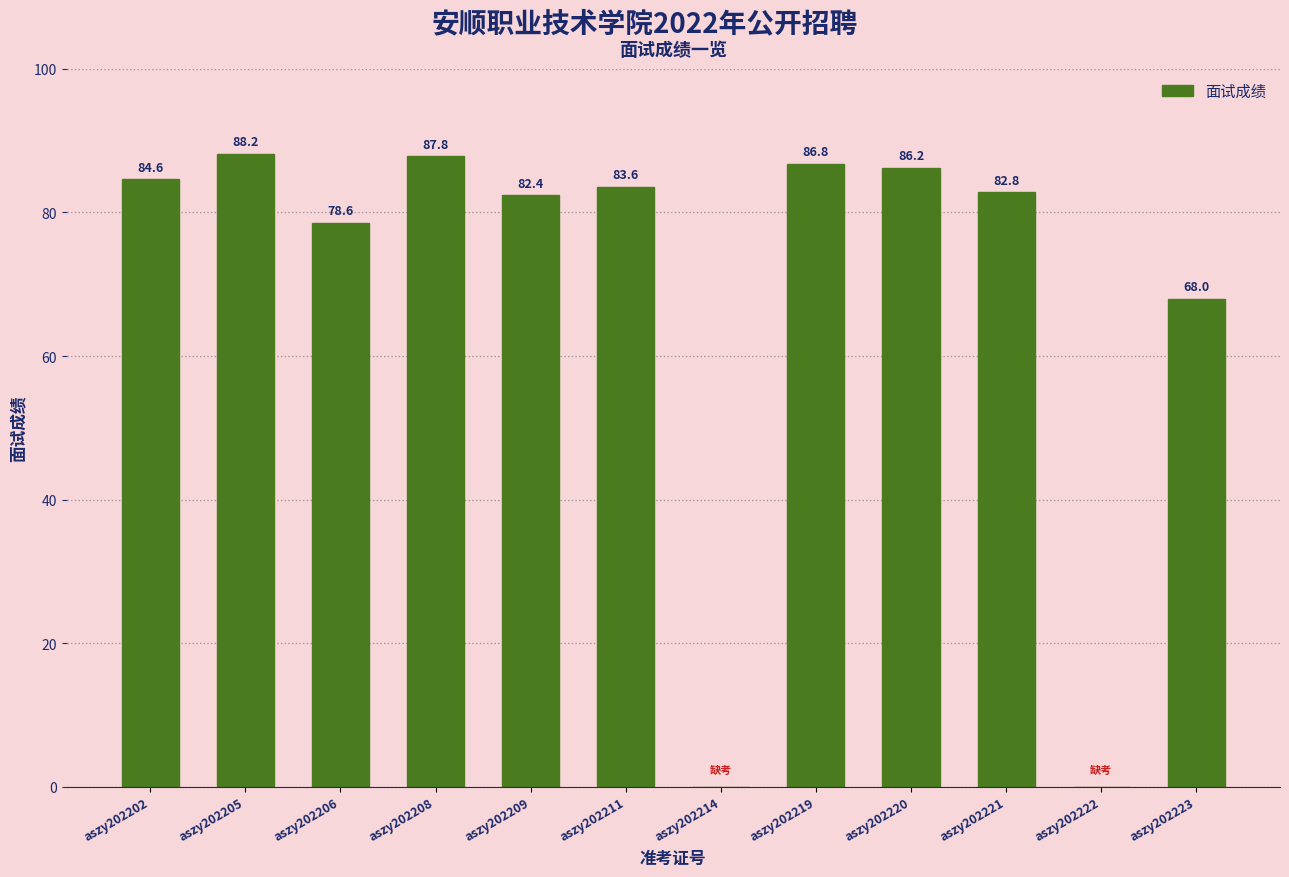

Are the bars grouped side by side (vs. stacked)?

No